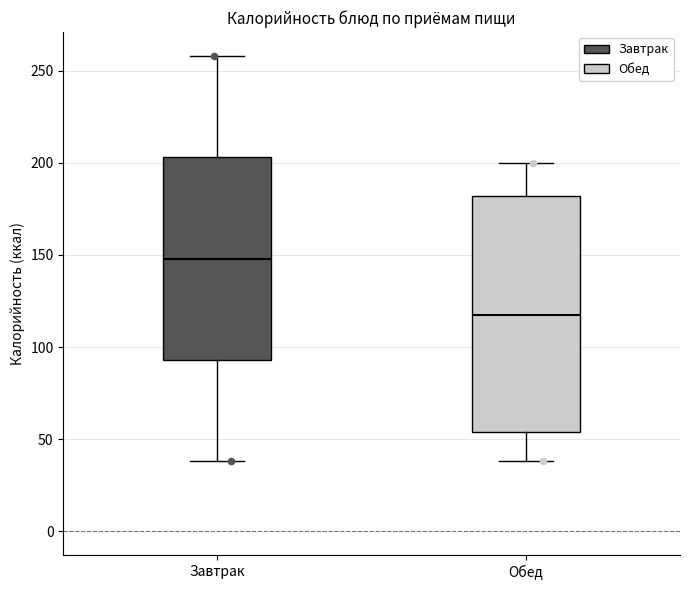

Reading left to right, transcribe this box plot: for each box, give where its median line is, the range the box spans, and where its two whiskers end, as read against the y-axis. The values are not printed on the chart, so give them approximately, as read against the axis.

Завтрак: median 150, box 95 to 205, whiskers 40 to 260
Обед: median 120, box 55 to 180, whiskers 40 to 200